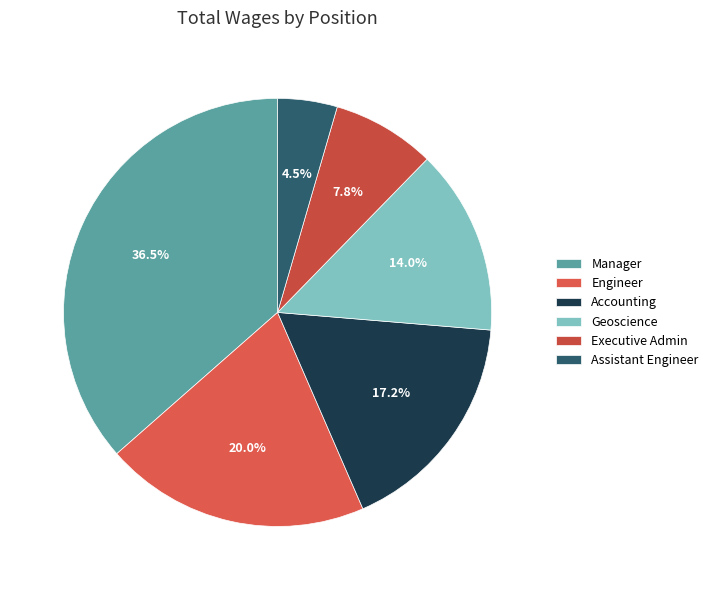

How many segments does this pie chart have?

6